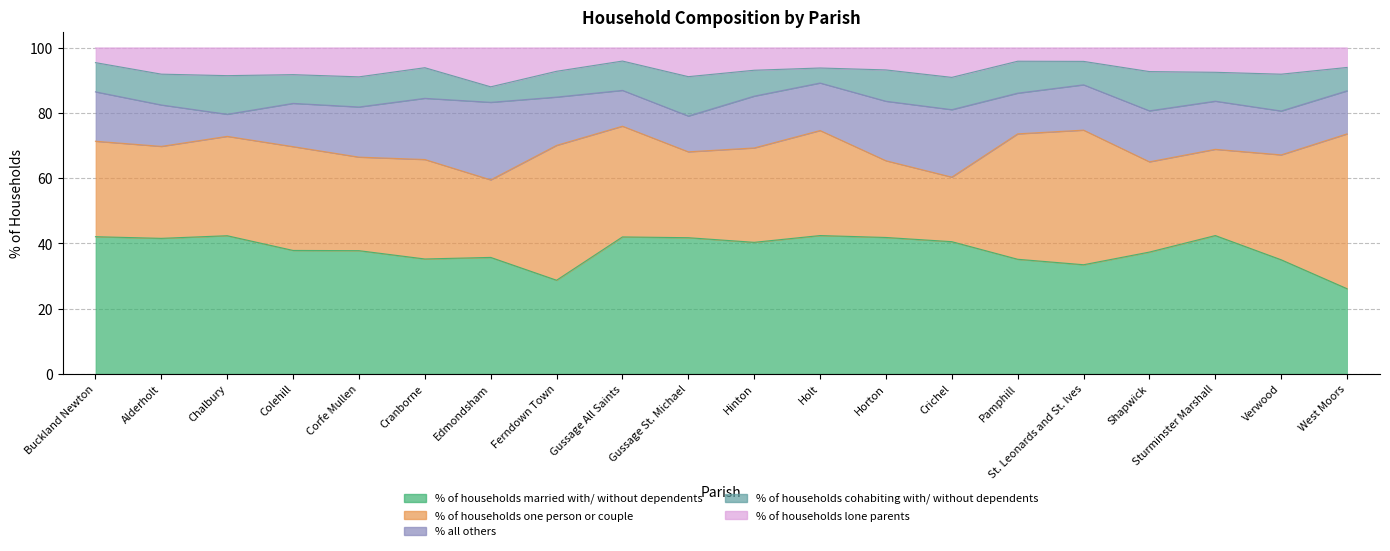

Between Cranborne and Crichel, which series saw the biggest shift?

% of households one person or couple